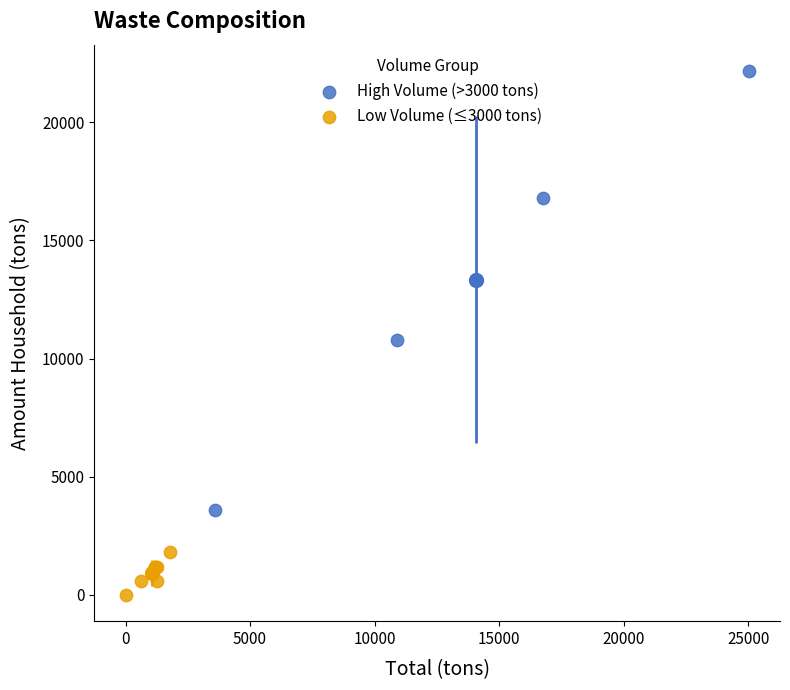

Which series reaches the minimum Y coordinate?

Low Volume (≤3000 tons)